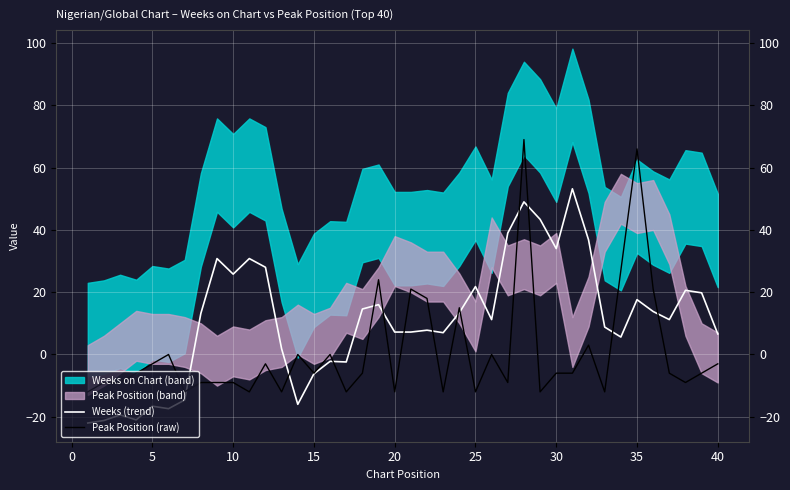

What is the lowest value of the Weeks (trend) series?

-22.0